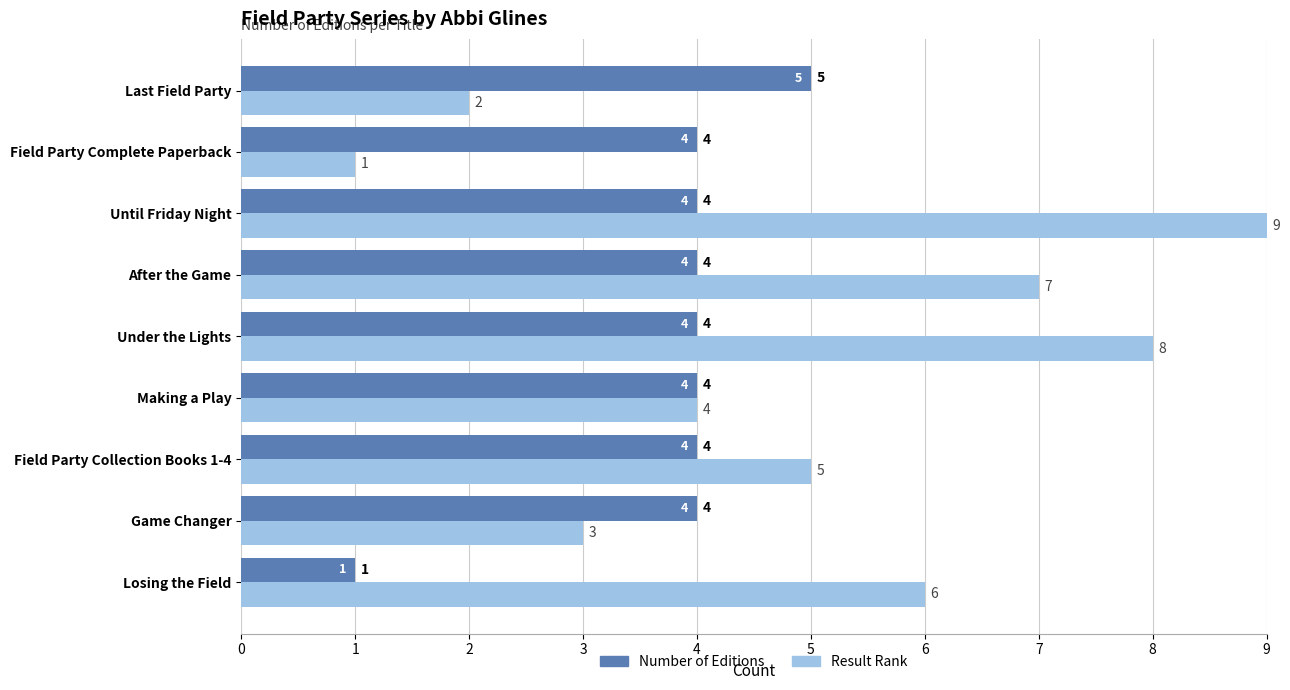

Where is Result Rank nearest to the value 5?

Field Party Collection Books 1-4